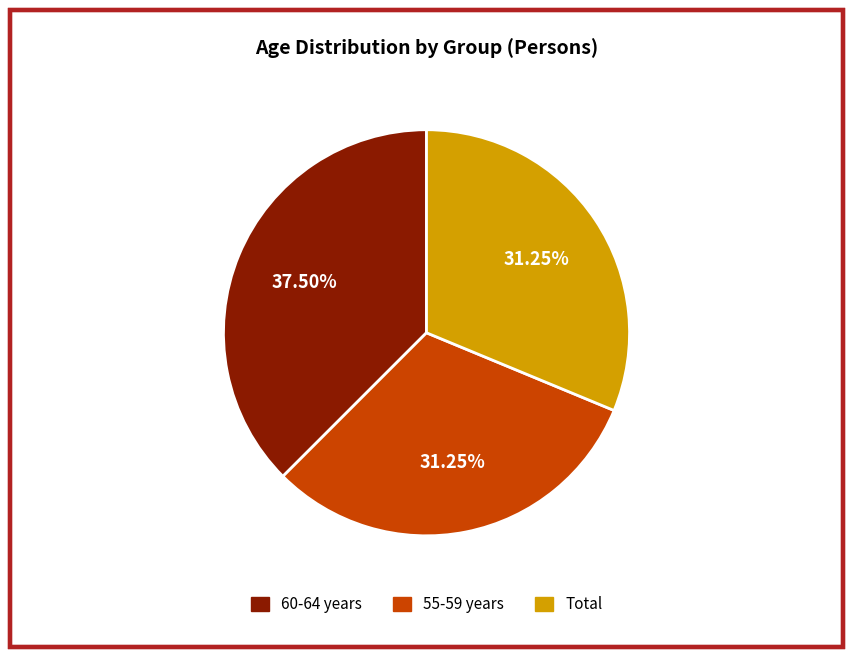

Count the number of slices in the pie.

3